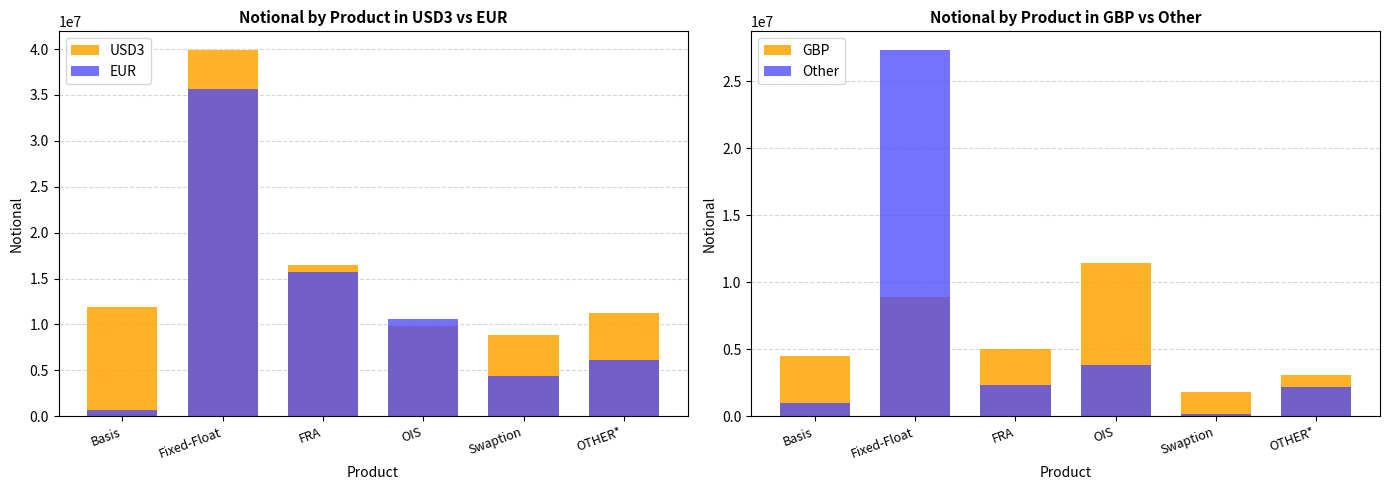

The Other series shows 894368 at OTHER*. True or false?

False